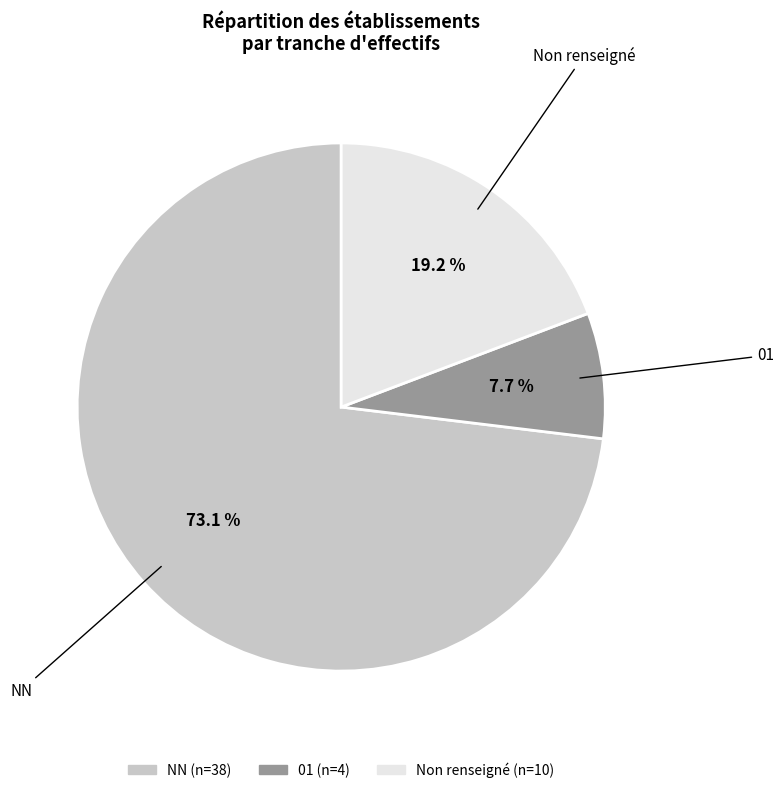

Does any single category account for the majority?

Yes